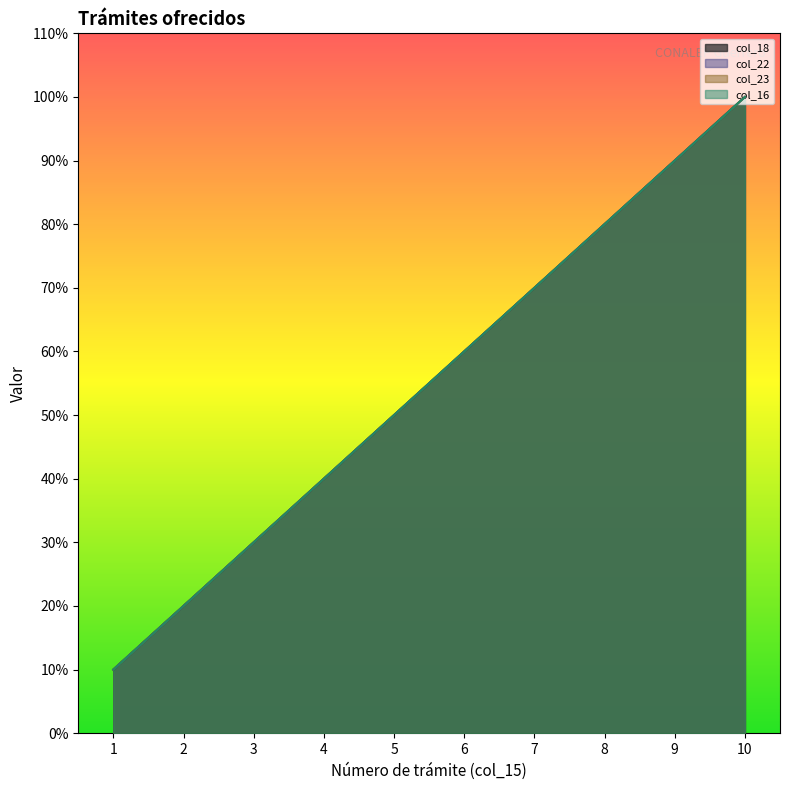

Reading left to right, extract all data points from this chart.

col_18: 1=1	2=2	3=3	4=4	5=5	6=6	7=7	8=8	9=9	10=10
col_22: 1=1	2=2	3=3	4=4	5=5	6=6	7=7	8=8	9=9	10=10
col_23: 1=1	2=2	3=3	4=4	5=5	6=6	7=7	8=8	9=9	10=10
col_16: 1=1	2=2	3=3	4=4	5=5	6=6	7=7	8=8	9=9	10=10